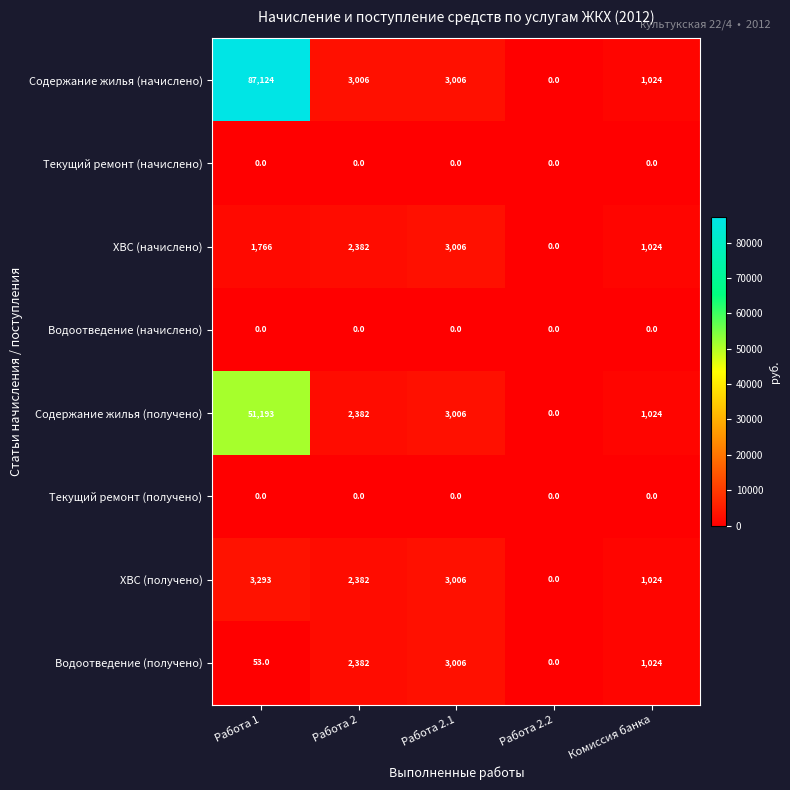

At how many categories does at least one series exceed 18785?

1